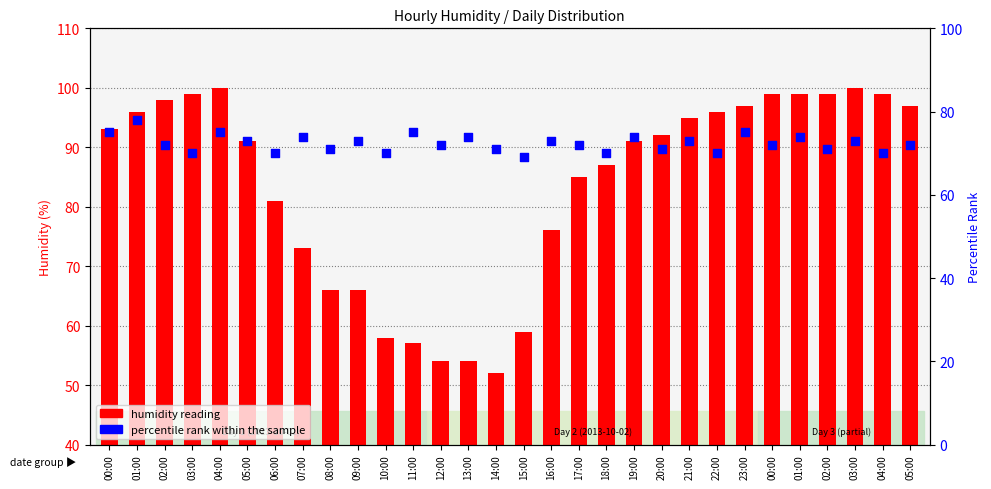

Is the value of humidity reading at 04:00 greater than the value of percentile rank within the sample at 17:00?

Yes